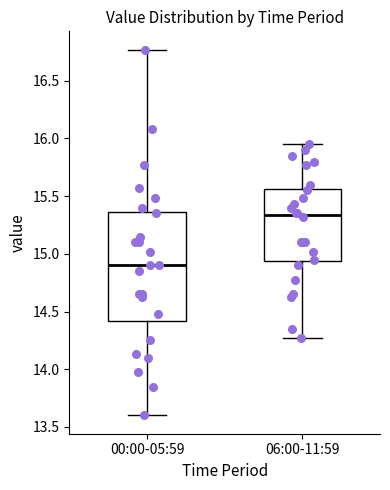

Reading left to right, transcribe this box plot: for each box, give where its median line is, the range the box spans, and where its two whiskers end, as read against the y-axis. The values are not printed on the chart, so give them approximately, as read against the axis.

00:00-05:59: median 14.90, box 14.40 to 15.35, whiskers 13.60 to 16.75
06:00-11:59: median 15.35, box 14.95 to 15.55, whiskers 14.25 to 15.95